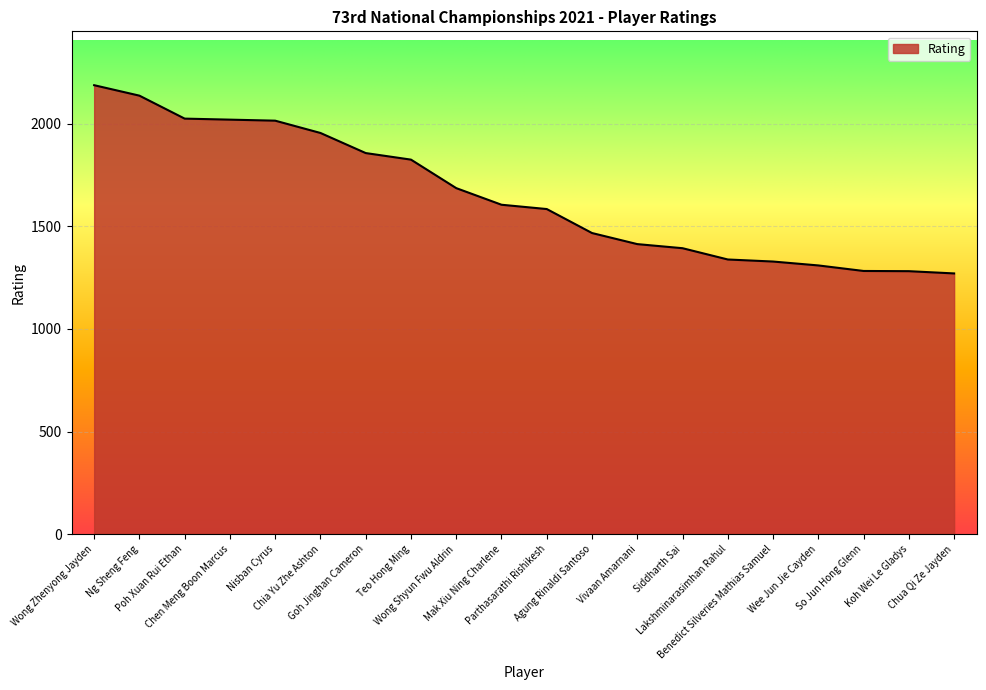

What is the ratio of the value at Wee Jun Jie Cayden to the value at Nisban Cyrus?

0.6